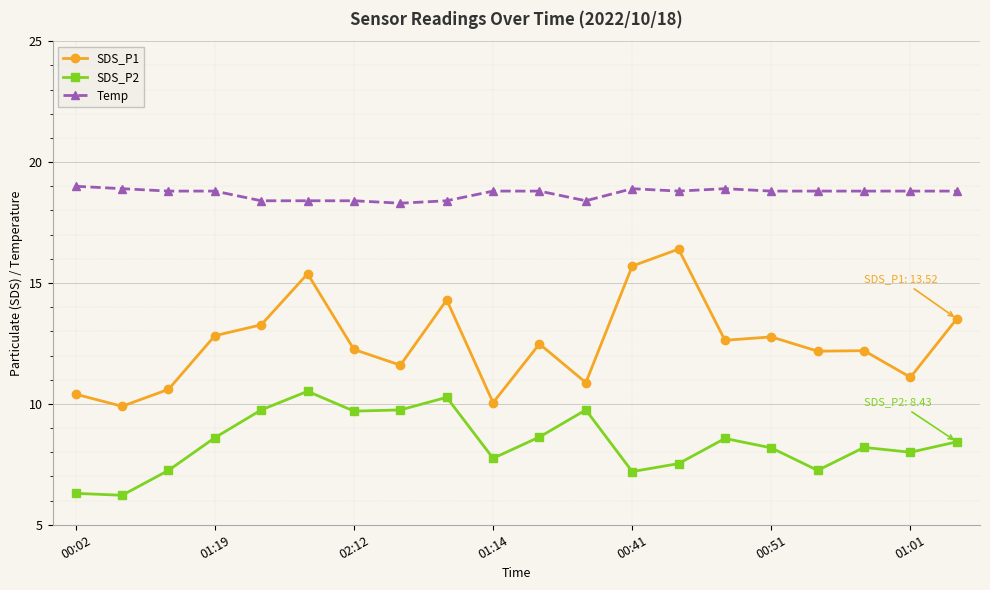

What is the minimum value for SDS_P1?

9.9